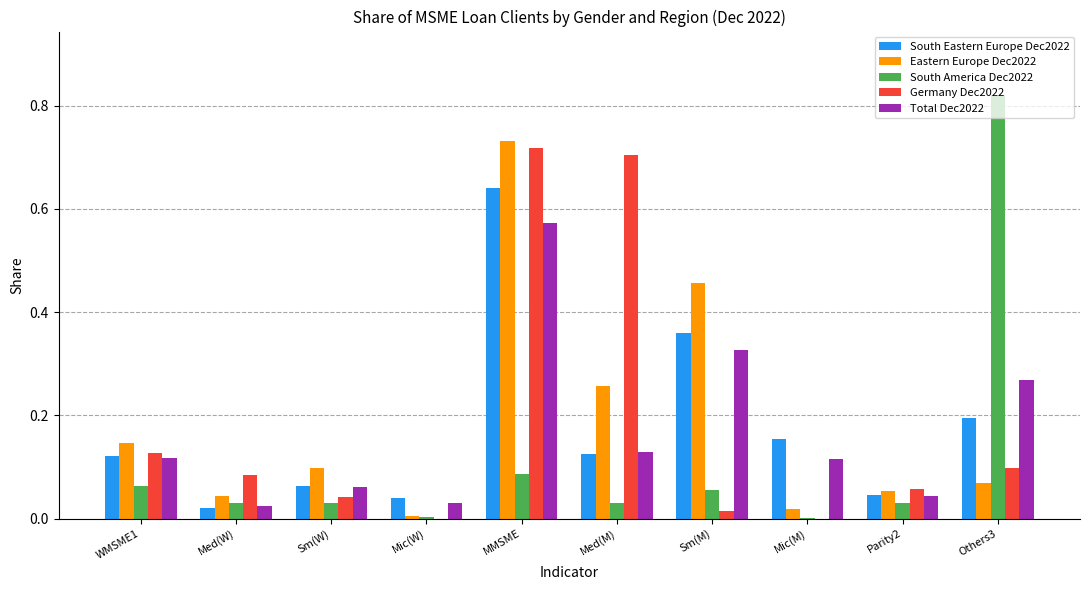

Which series has the largest range (max minus min)?

South America Dec2022